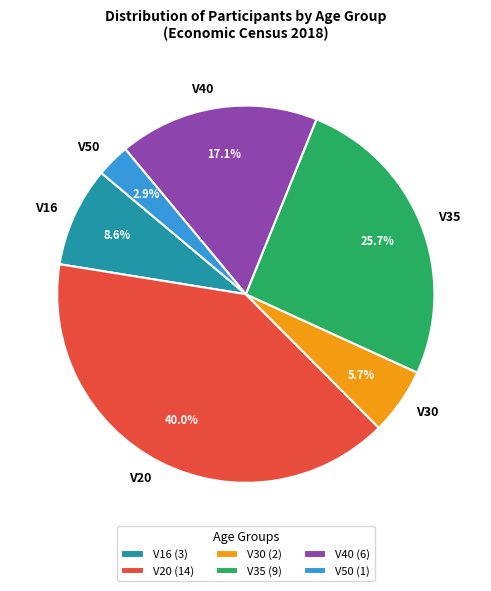

Does any single category account for the majority?

No